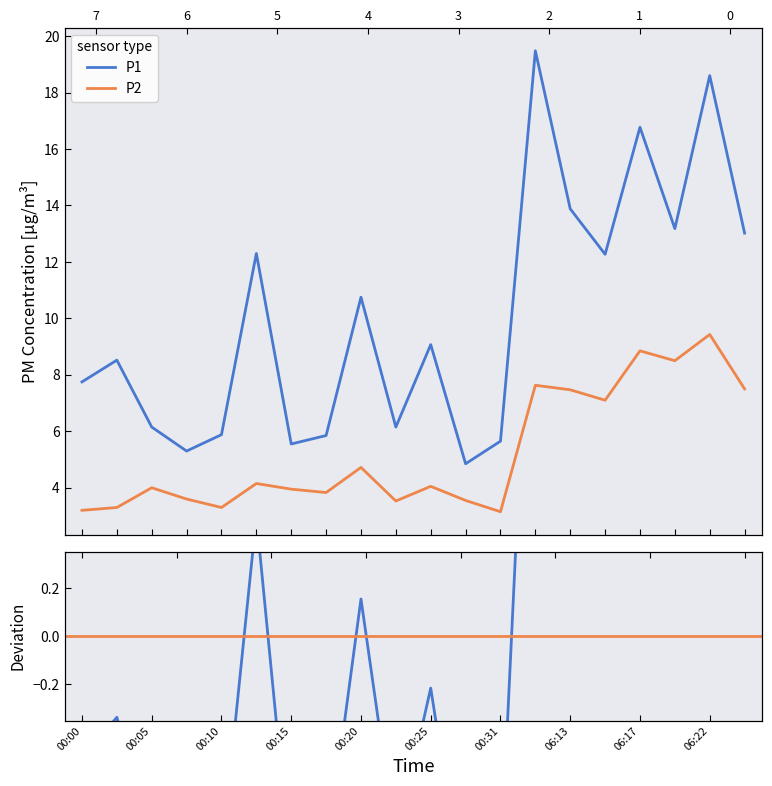

At which category is the sum across all series the highest?

06:22